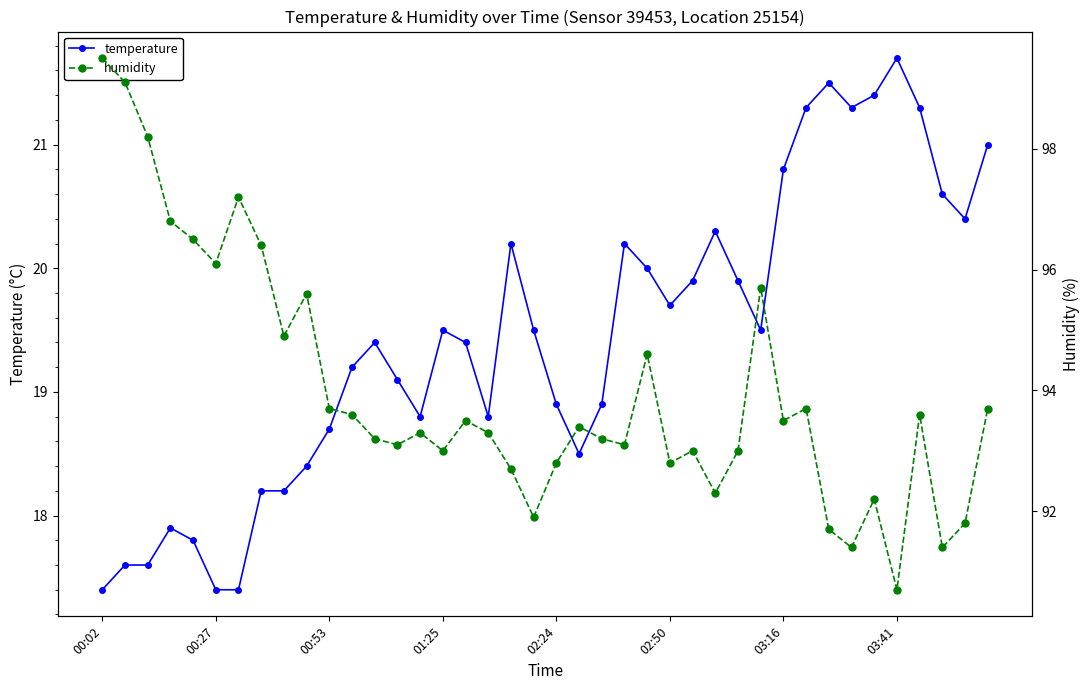

What is the label of the 9th point from the right?

31